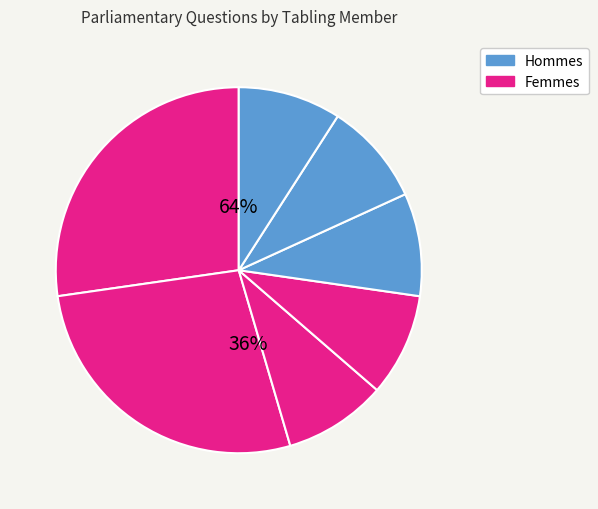

To the nearest percent, what is the average slice percentage?

14%